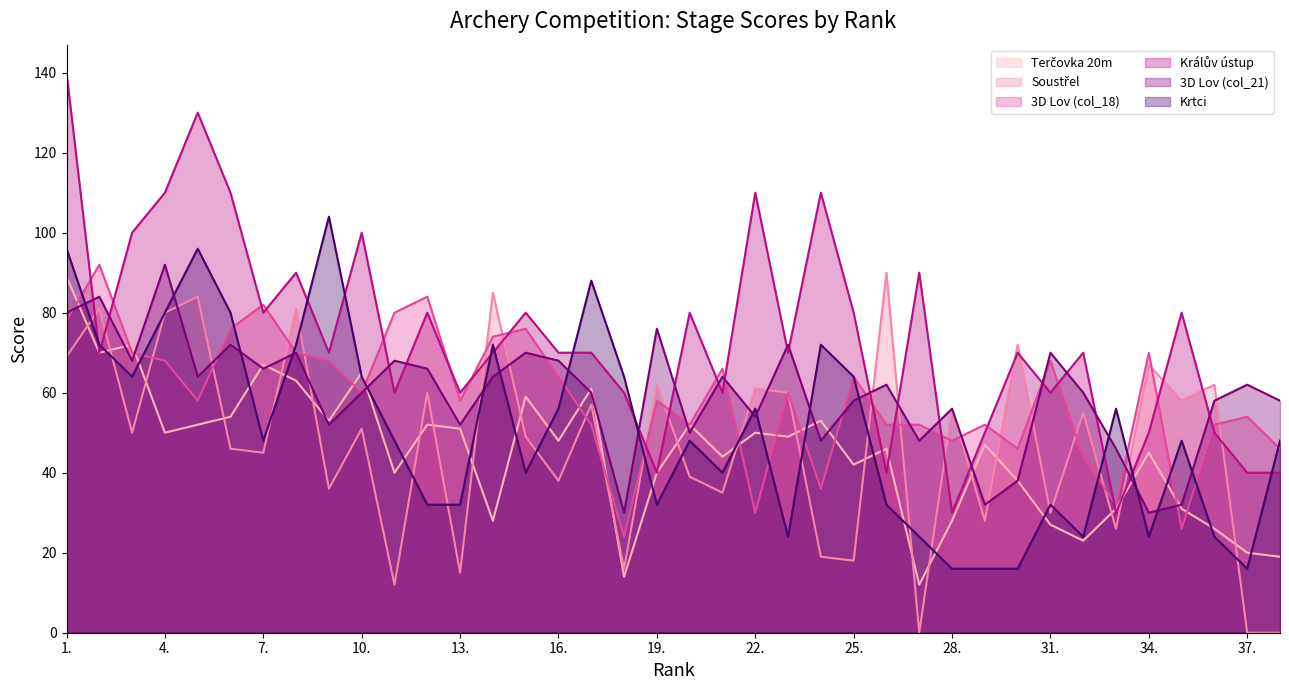

Rank the series by their maximum value, from highest to lowest.

Králův ústup, Krtci, 3D Lov (col_18), 3D Lov (col_21), Soustřel, Terčovka 20m